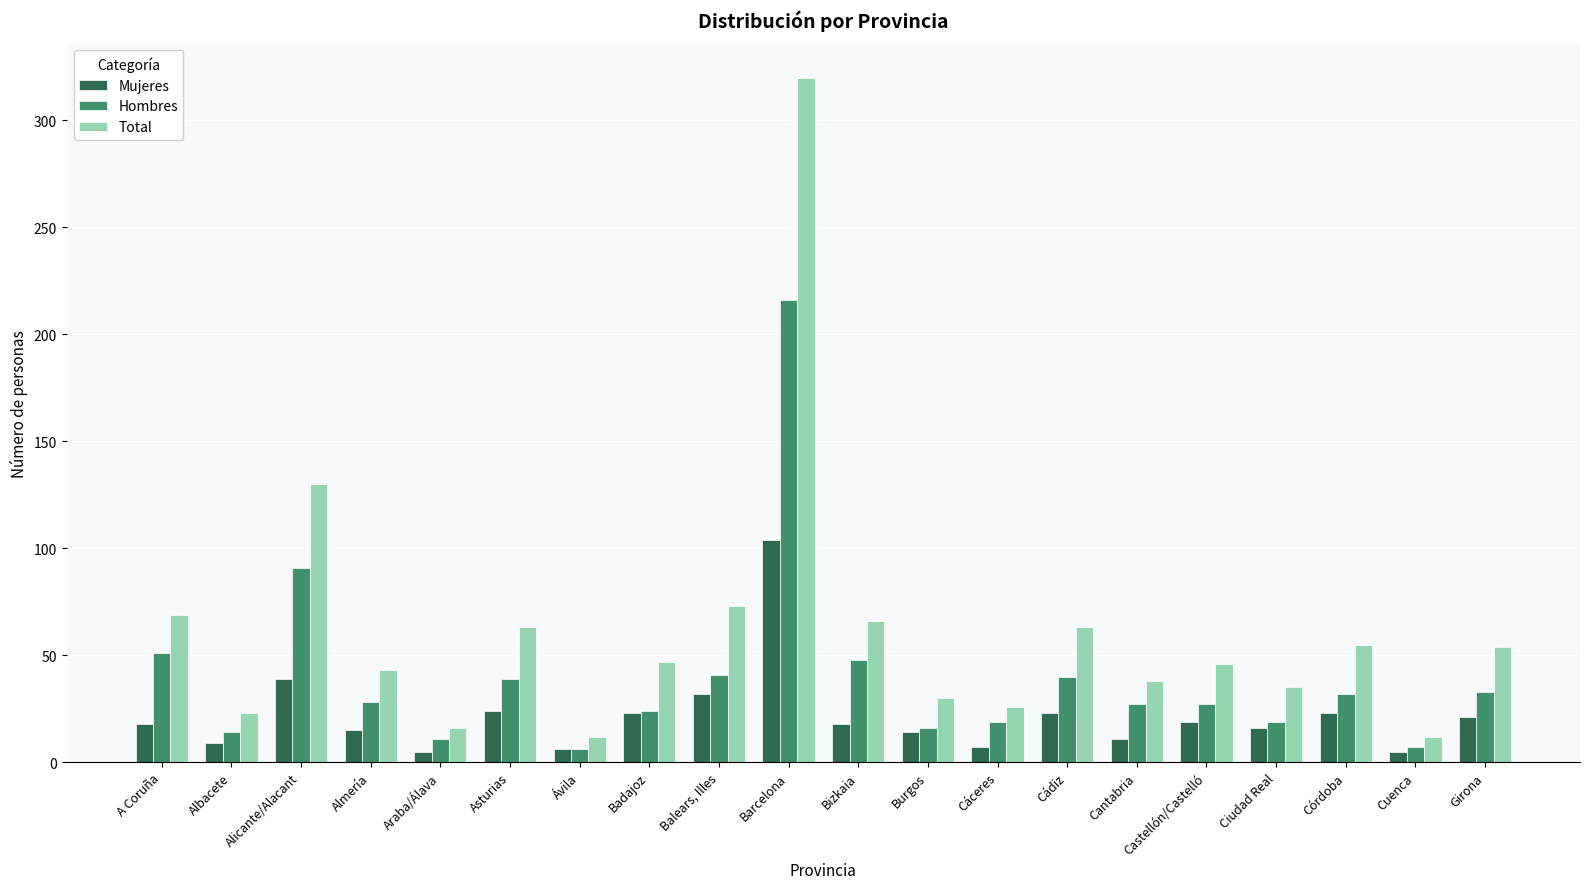

The value of Mujeres at A Coruña is 18. True or false?

True